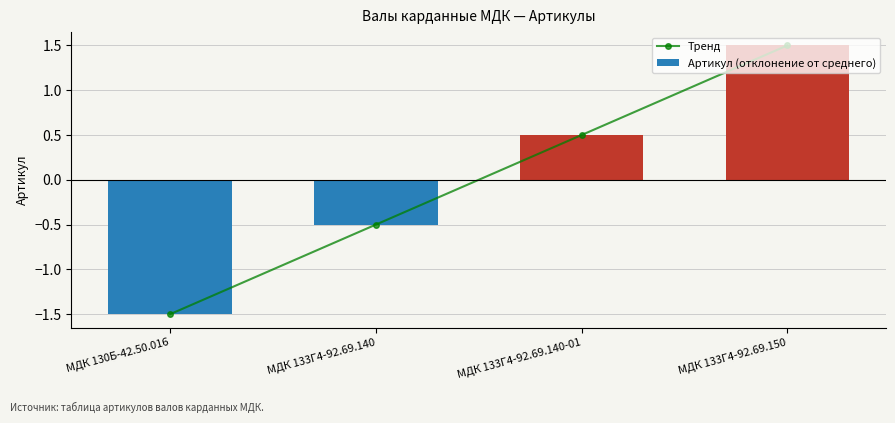

Reading left to right, extract all data points from this chart.

Тренд: МДК 130Б-42.50.016=-1.5	МДК 133Г4-92.69.140=-0.5	МДК 133Г4-92.69.140-01=0.5	МДК 133Г4-92.69.150=1.5
Артикул (отклонение от среднего): МДК 130Б-42.50.016=-1.5	МДК 133Г4-92.69.140=-0.5	МДК 133Г4-92.69.140-01=0.5	МДК 133Г4-92.69.150=1.5